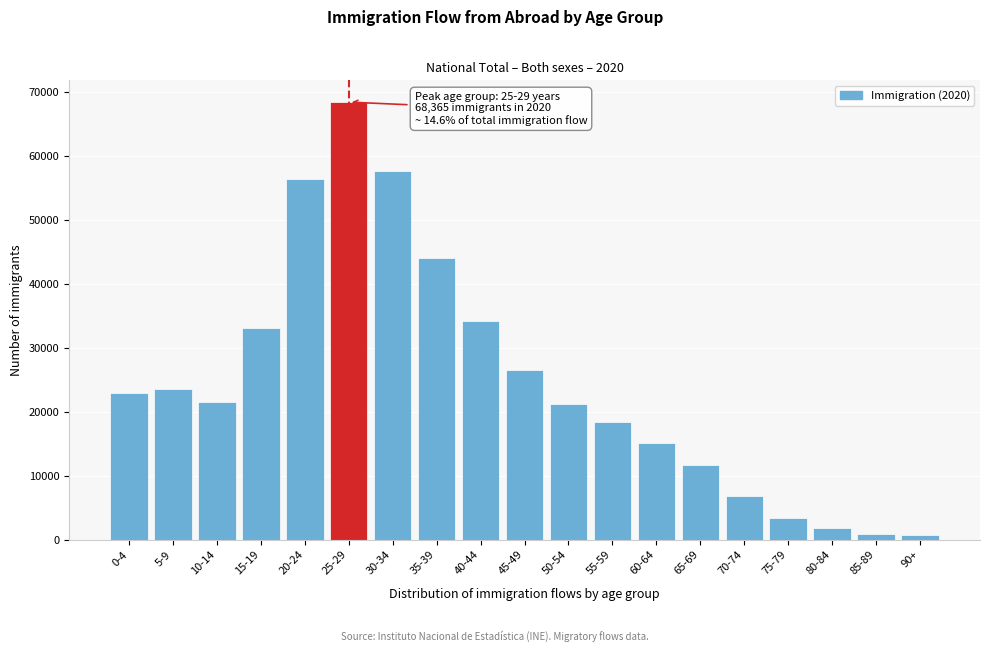

Which label corresponds to the largest value in the chart?

25-29